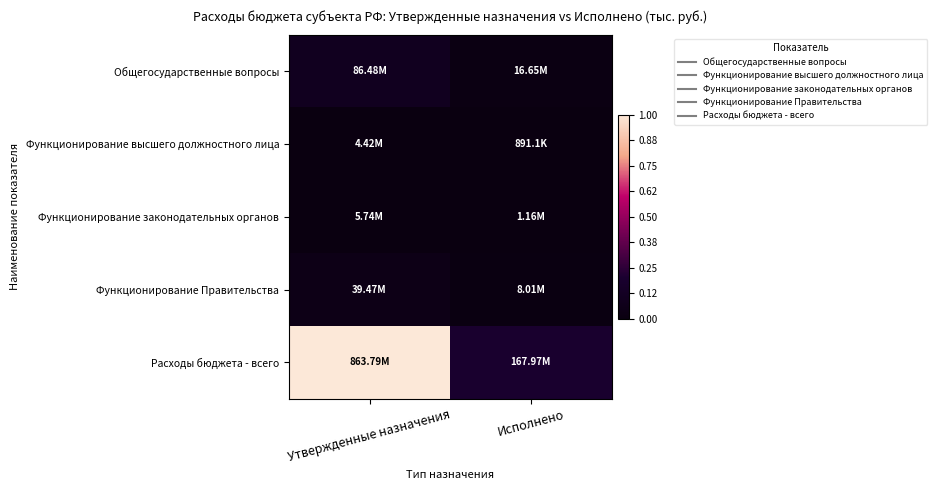

At which category is the sum across all series the highest?

Утвержденные назначения